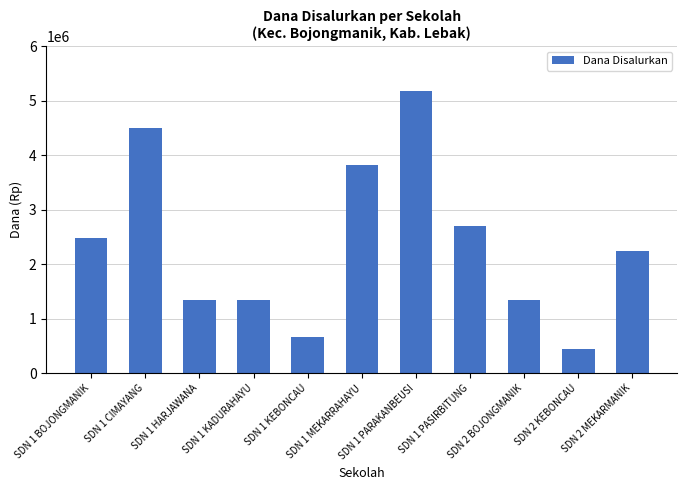

Where does the data first go above 2250000?

SDN 1 BOJONGMANIK